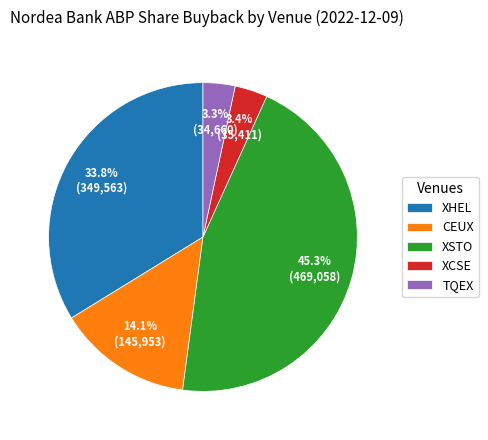

What is the largest slice in the pie chart?

XSTO